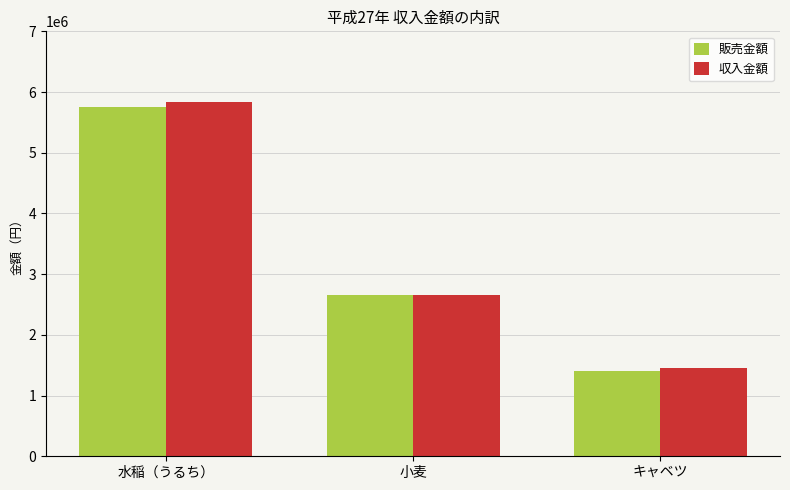

Which series has the largest range (max minus min)?

収入金額